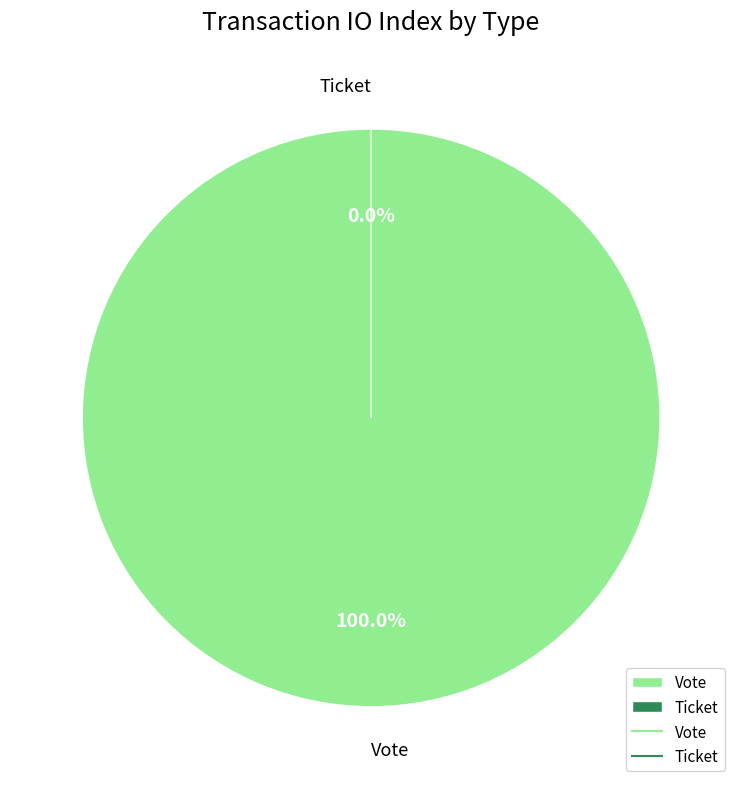

Does Vote represent more than half of the total?

Yes